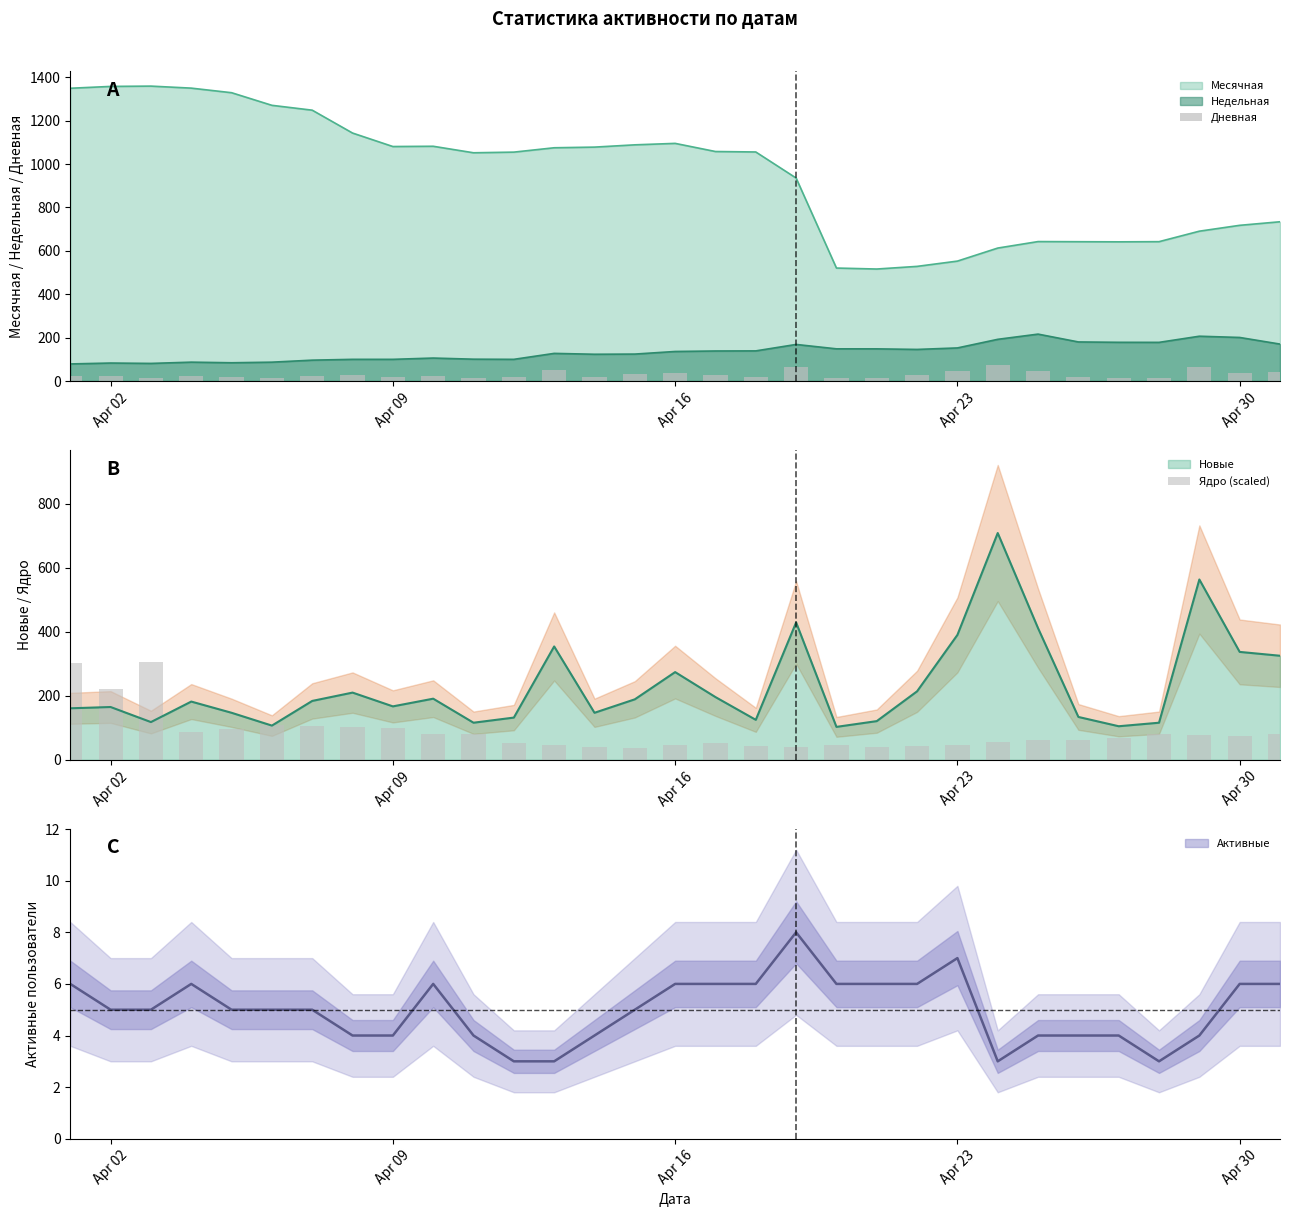

What is the highest value of the Дневная series?

75.9